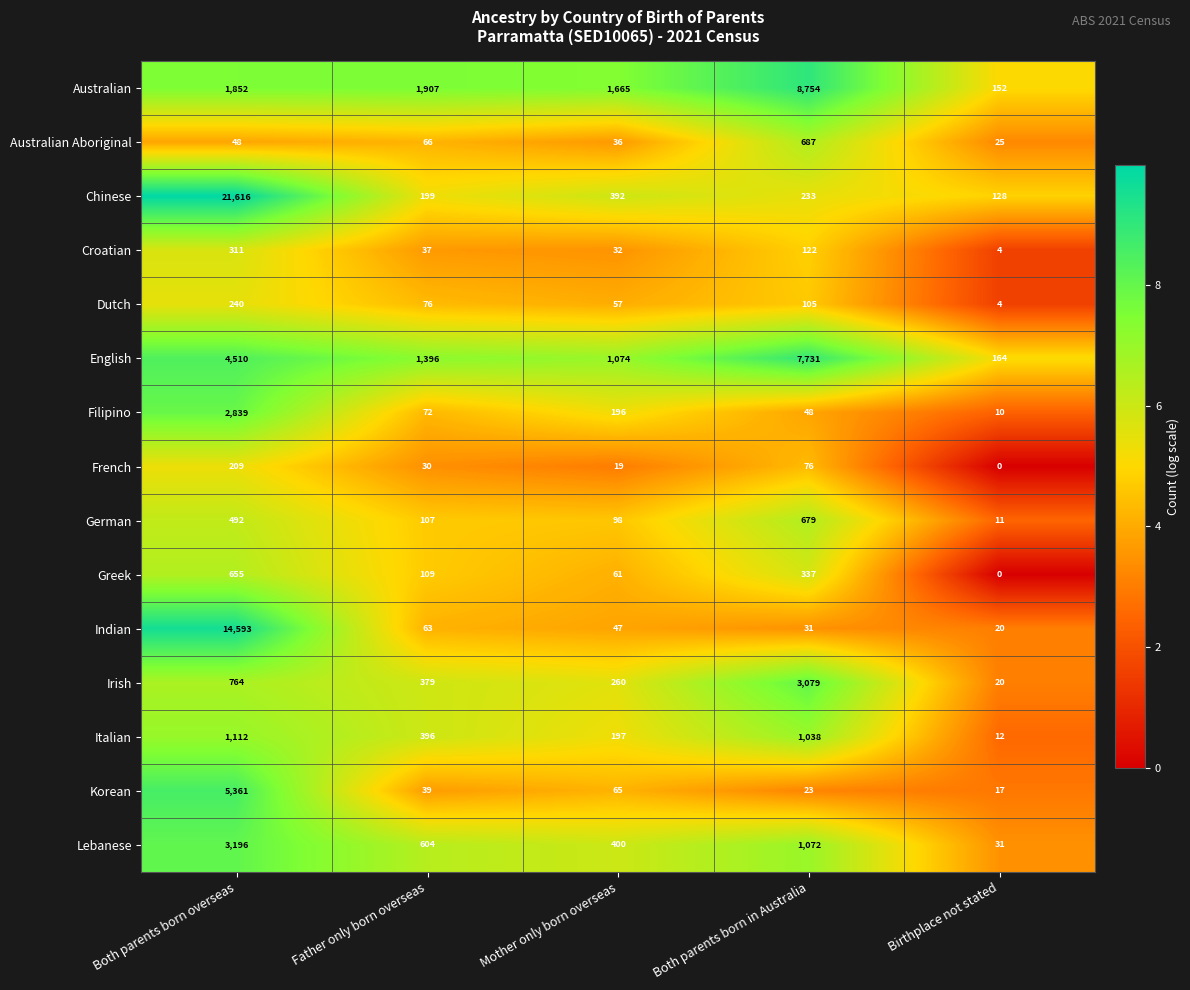

The value of Filipino at Birthplace not stated is 10. True or false?

True